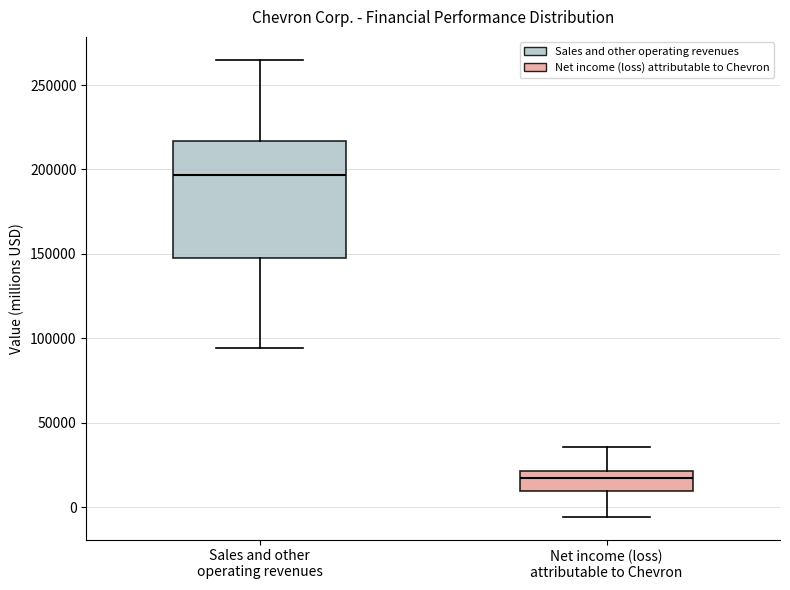

Reading left to right, transcribe this box plot: for each box, give where its median line is, the range the box spans, and where its two whiskers end, as read against the y-axis. The values are not printed on the chart, so give them approximately, as read against the axis.

Sales and other operating revenues: median 195000, box 150000 to 215000, whiskers 95000 to 265000
Net income (loss) attributable to Chevron: median 15000, box 10000 to 20000, whiskers -5000 to 35000